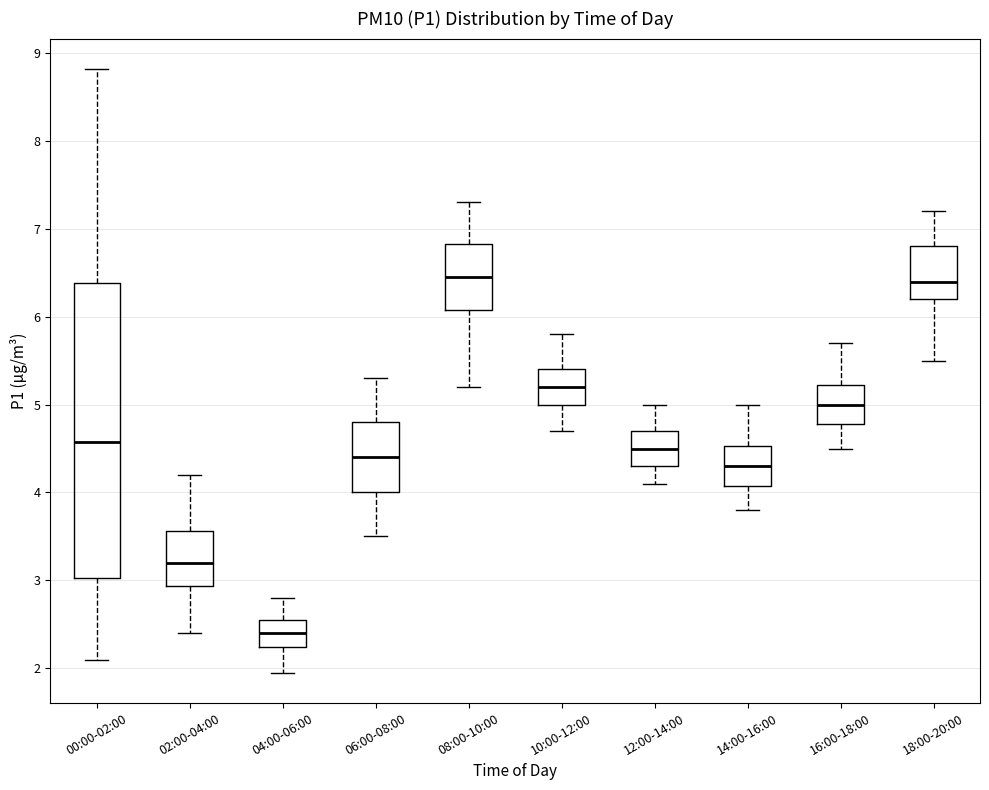

Reading left to right, read every box against the y-axis: the position of its median line, the range the box covers, and the ends of its whiskers. The values are not printed on the chart, so give them approximately, as read against the axis.

00:00-02:00: median 4.6, box 3.0 to 6.4, whiskers 2.1 to 8.8
02:00-04:00: median 3.2, box 2.9 to 3.6, whiskers 2.4 to 4.2
04:00-06:00: median 2.4, box 2.2 to 2.6, whiskers 2.0 to 2.8
06:00-08:00: median 4.4, box 4.0 to 4.8, whiskers 3.5 to 5.3
08:00-10:00: median 6.5, box 6.1 to 6.8, whiskers 5.2 to 7.3
10:00-12:00: median 5.2, box 5.0 to 5.4, whiskers 4.7 to 5.8
12:00-14:00: median 4.5, box 4.3 to 4.7, whiskers 4.1 to 5.0
14:00-16:00: median 4.3, box 4.1 to 4.5, whiskers 3.8 to 5.0
16:00-18:00: median 5.0, box 4.8 to 5.2, whiskers 4.5 to 5.7
18:00-20:00: median 6.4, box 6.2 to 6.8, whiskers 5.5 to 7.2